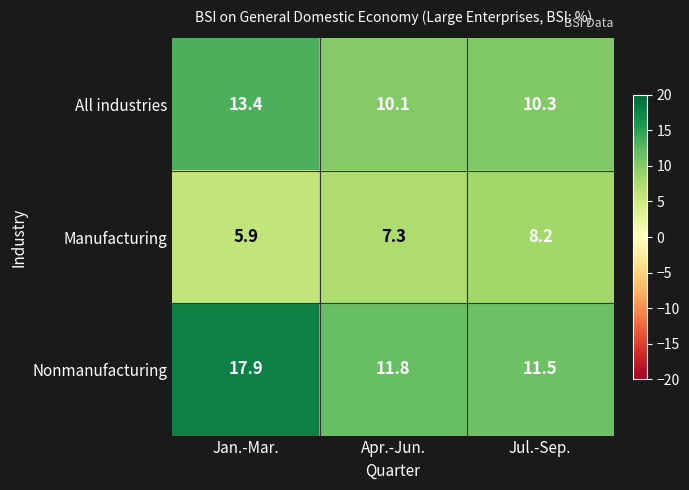

The Manufacturing series shows 7.3 at Apr.-Jun.. True or false?

True